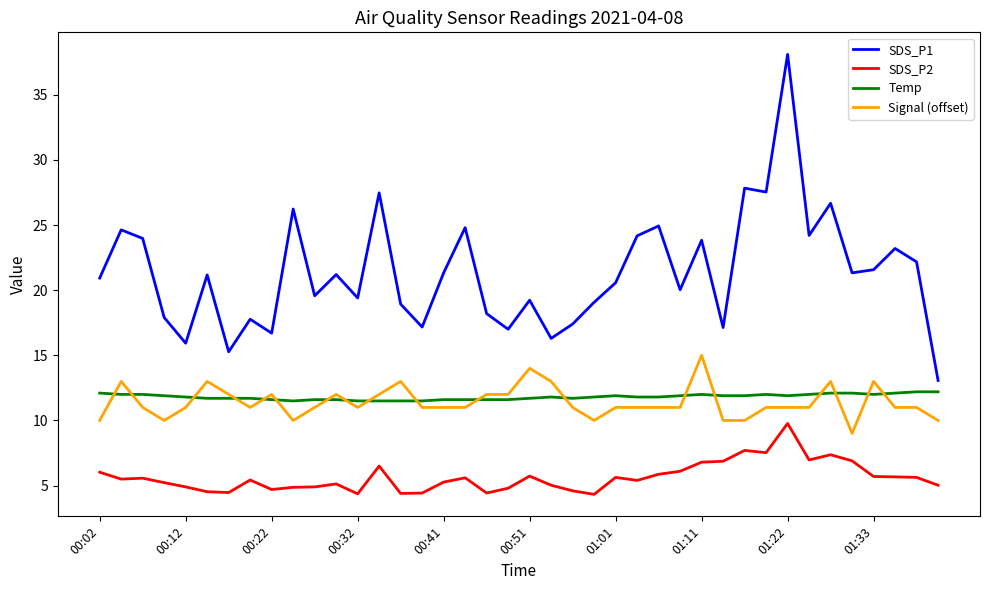

What is the difference between the maximum and second lowest values in the SDS_P1 series?

22.8